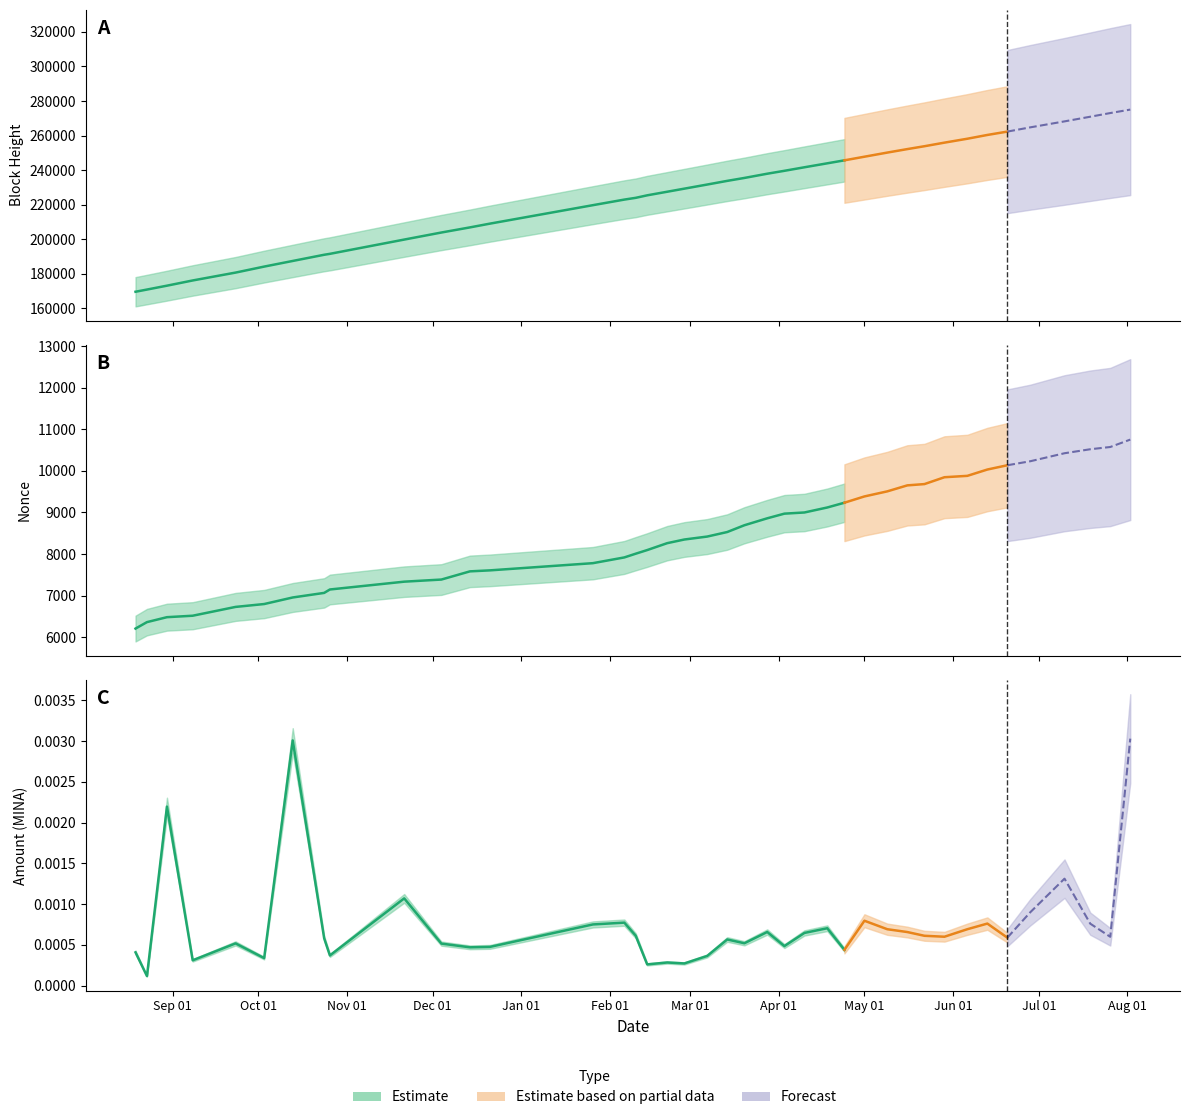

List the labels in order of Amount value, largest first.

2023-08-02, 2022-10-13, 2022-08-30, 2023-07-10, 2022-11-21, 2023-06-28, 2023-05-01, 2023-02-06, 2023-06-13, 2023-07-19, 2023-01-26, 2023-04-18, 2023-06-06, 2023-05-09, 2023-03-28, 2023-05-16, 2023-04-10, 2023-02-10, 2023-05-22, 2023-05-29, 2023-07-26, 2023-06-20, 2022-10-24, 2023-03-14, 2023-03-20, 2022-09-23, 2022-12-04, 2023-04-03, 2022-12-21, 2022-12-14, 2023-04-24, 2022-08-19, 2022-10-26, 2023-03-07, 2022-10-03, 2022-09-08, 2023-02-21, 2023-02-27, 2023-02-14, 2022-08-23